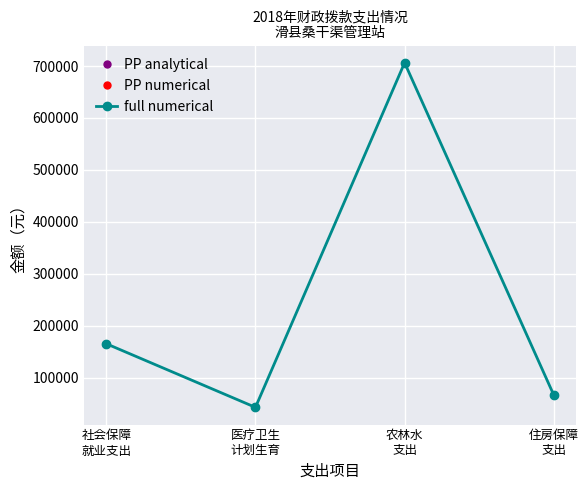

What position from the right is 农林水
支出?

2